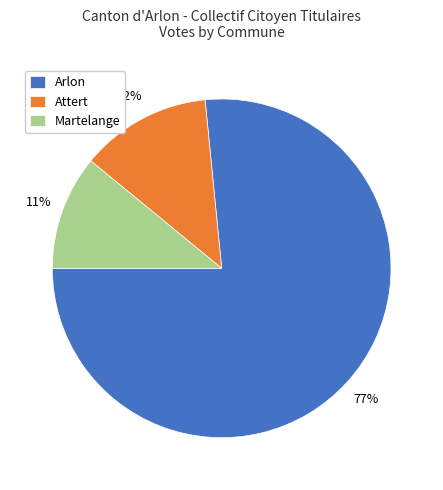

How many slices are in this pie chart?

3